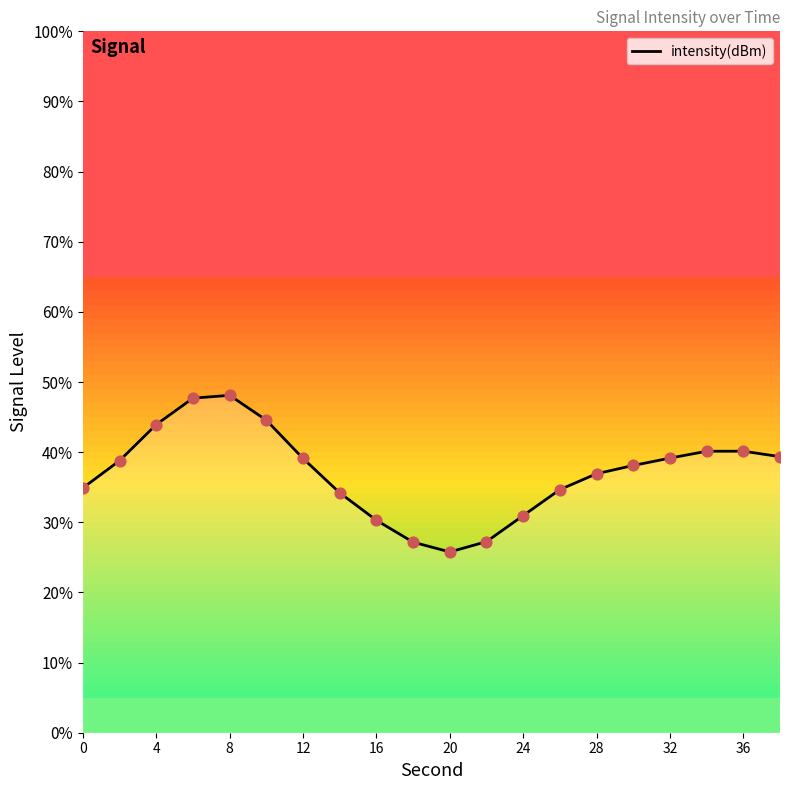

What is the maximum value shown in the chart?

48.1